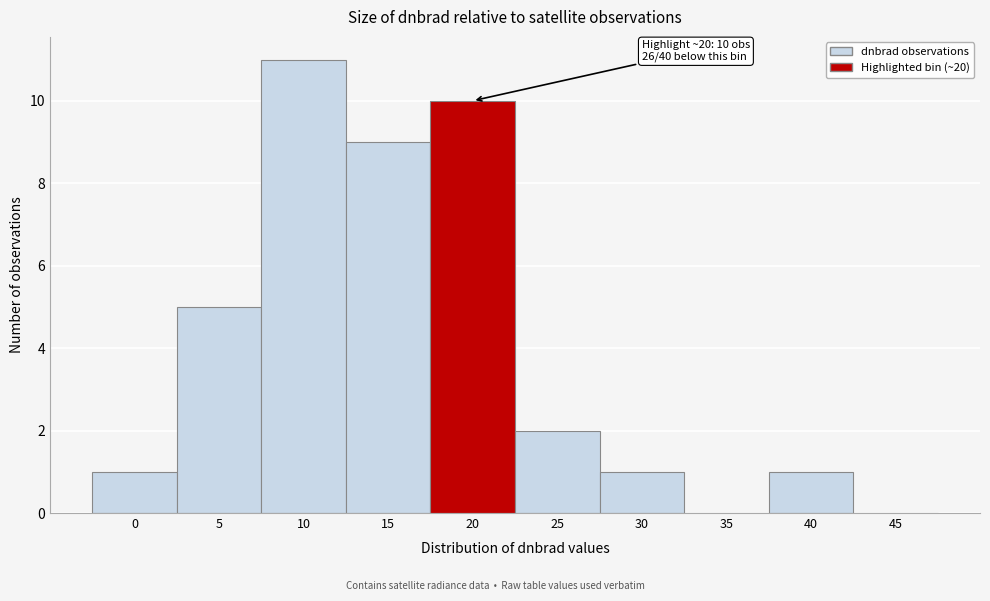

Reading right to left, what are all the values shown in this chart?

45=0	40=1	35=0	30=1	25=2	20=10	15=9	10=11	5=5	0=1